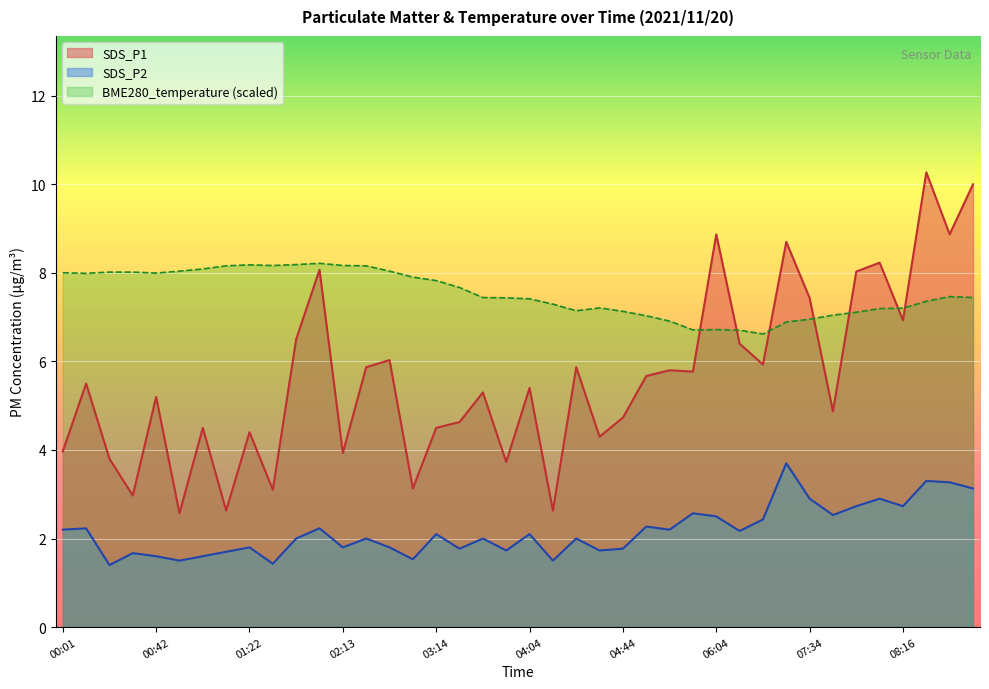

At which category does SDS_P1 reach its first local peak?

00:12